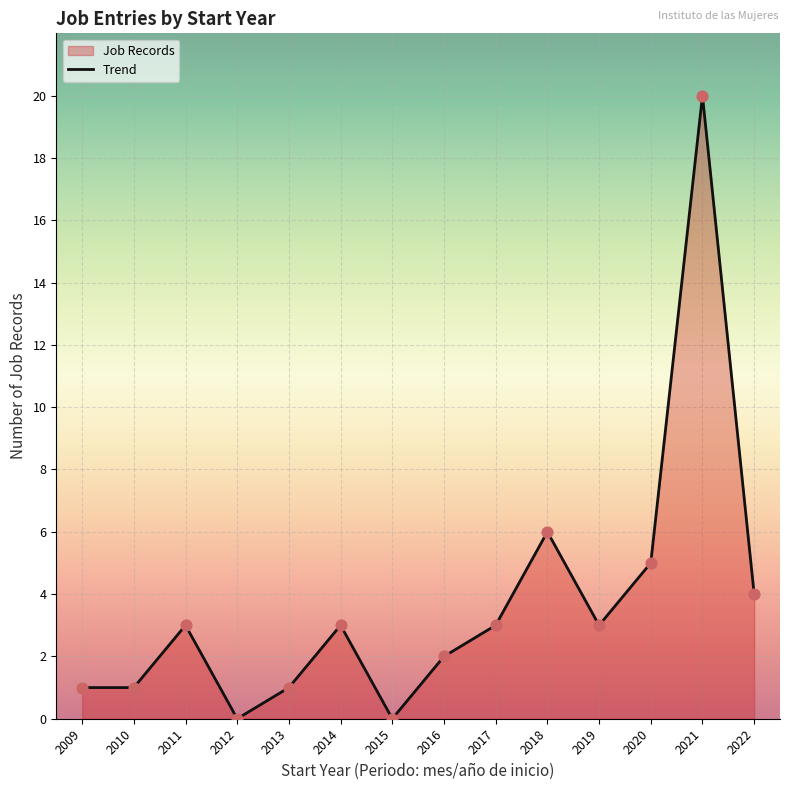

What is the change in value from 2014 to 2021?

+17